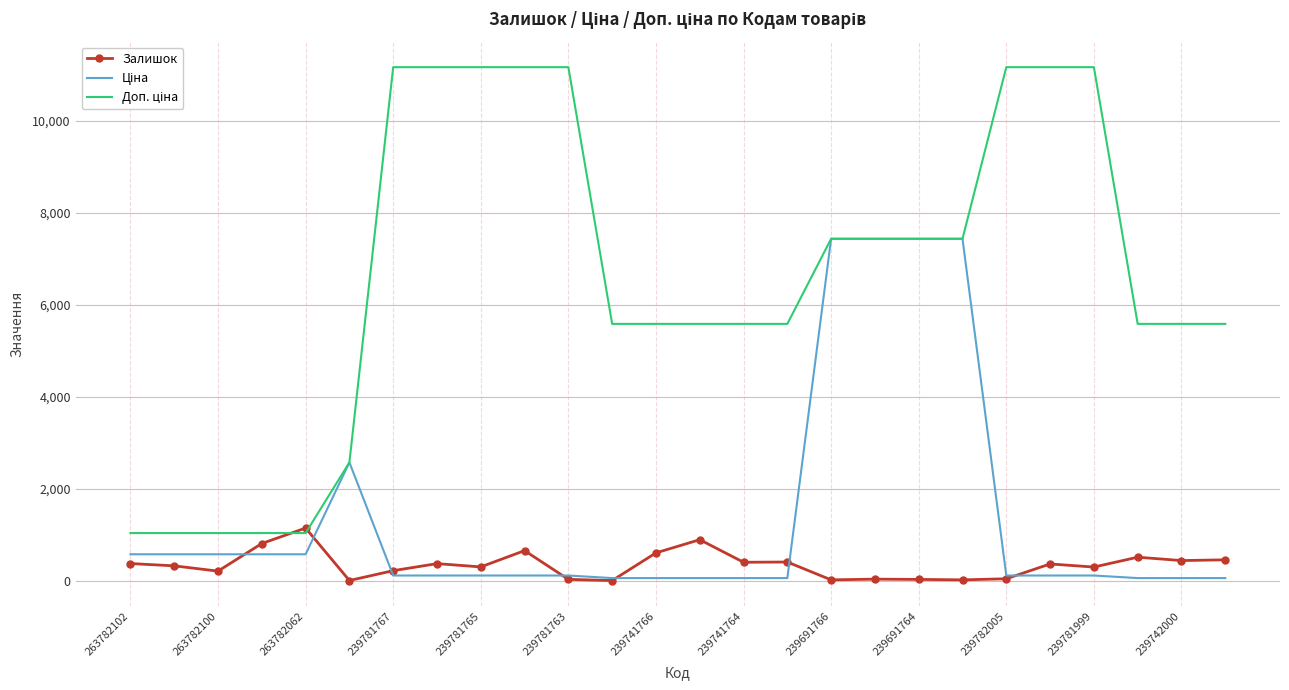

How many lines are shown in the chart?

3